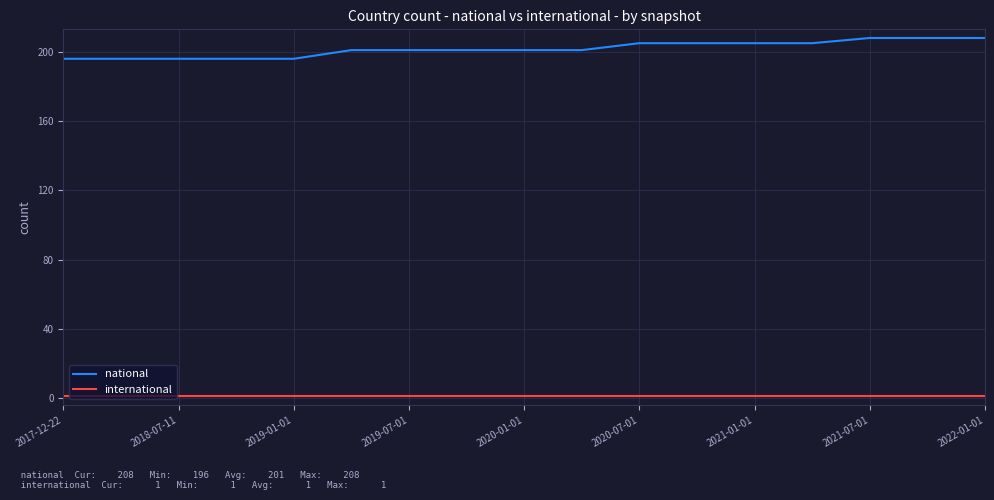

How many categories are shown in the chart?

17